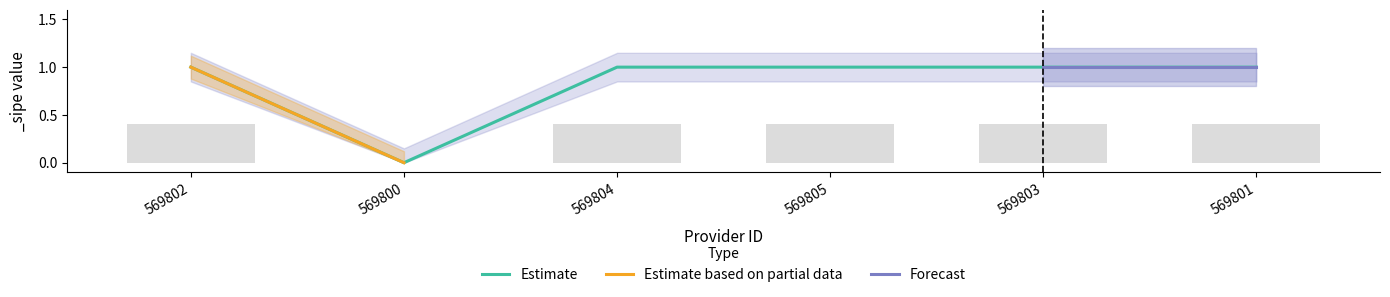

Are the bars horizontal?

No